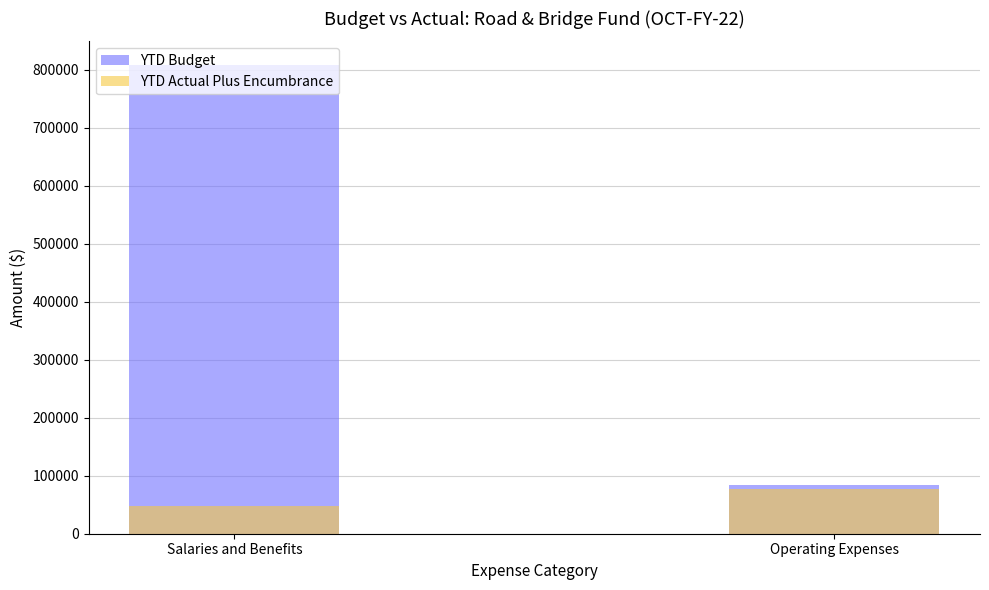

Is it true that YTD Actual Plus Encumbrance equals 23819.3 at Operating Expenses?

False